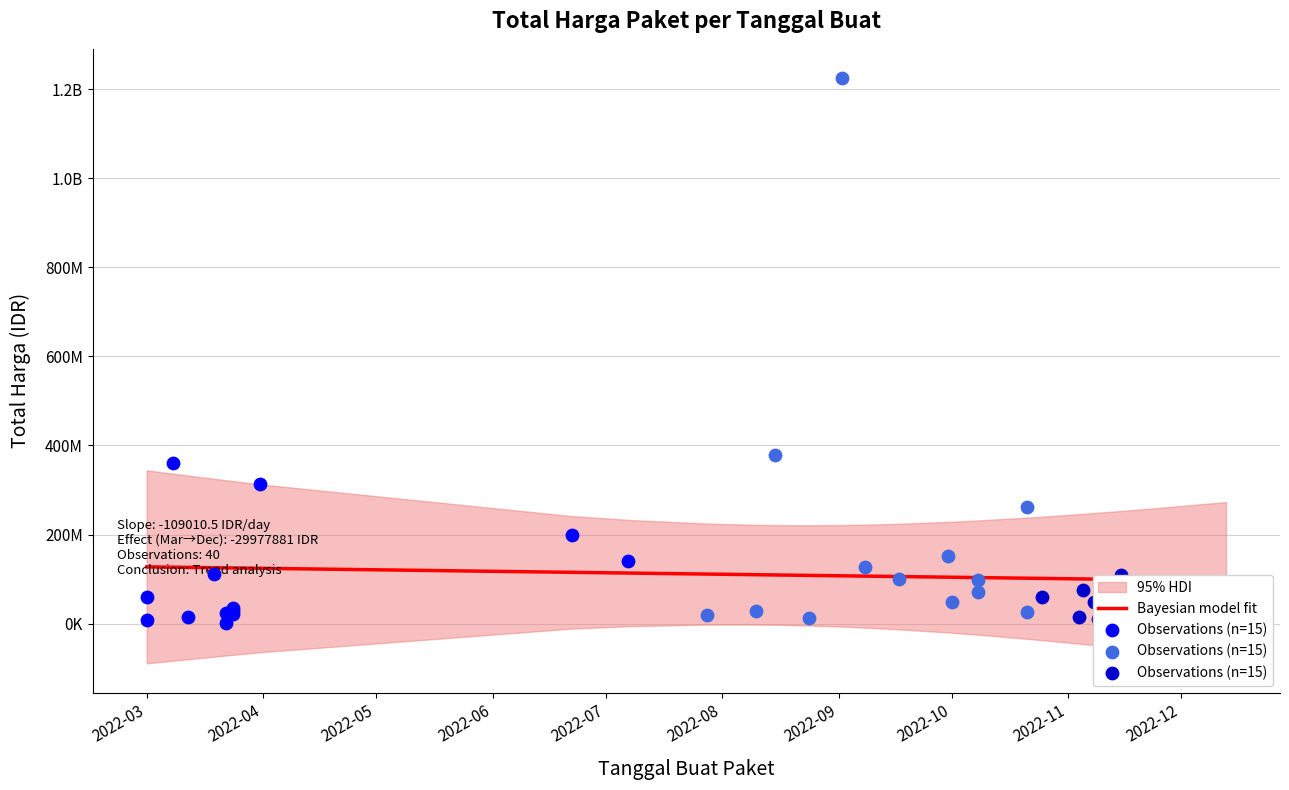

What is the ratio of the value at 2022-03-24 to the value at 2022-09-17?

0.3